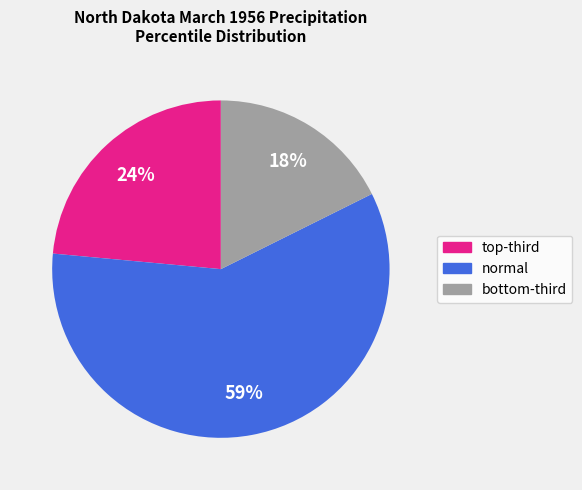

To the nearest percent, what is the average slice percentage?

33%